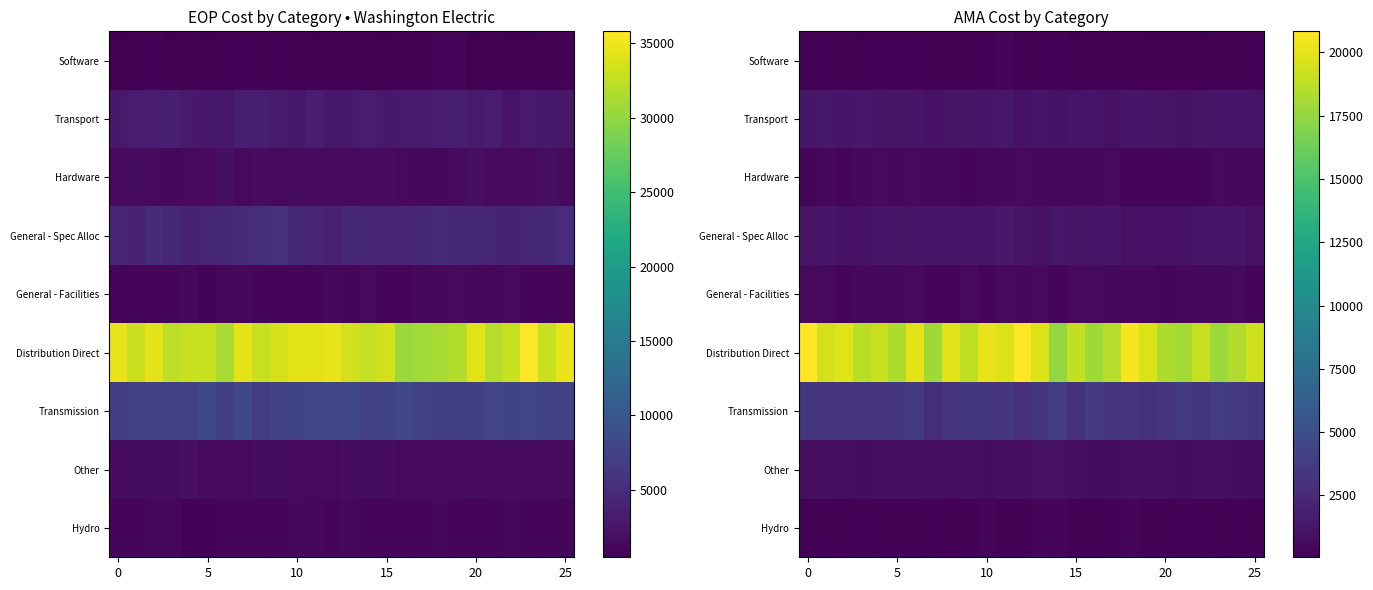

What is the total value across all series at 24?

26468.0